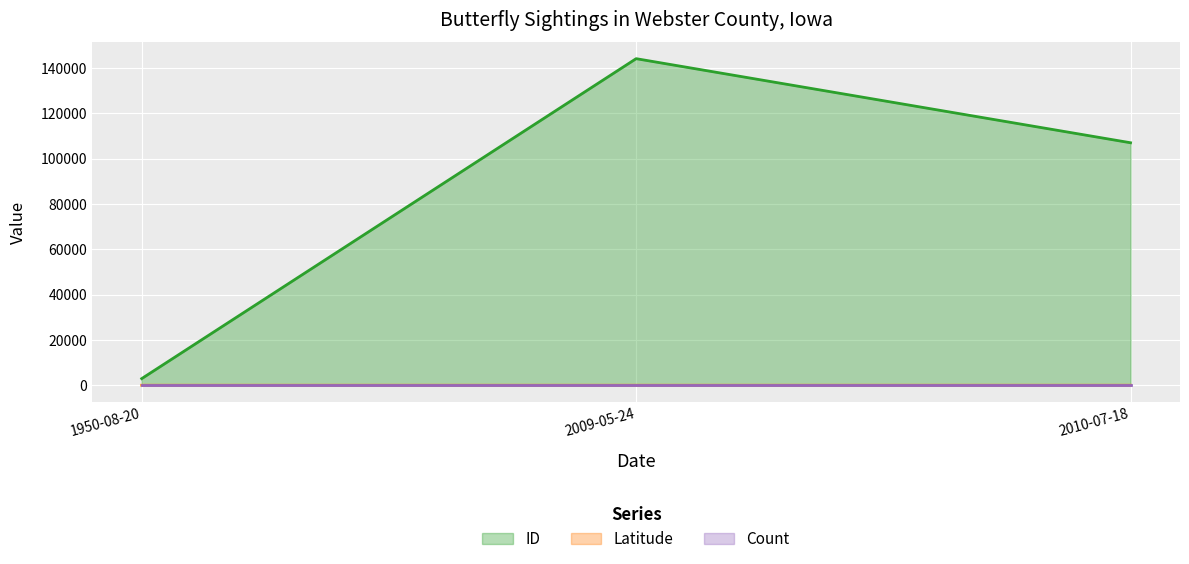

What is the total value across all series at 2009-05-24?

144156.4